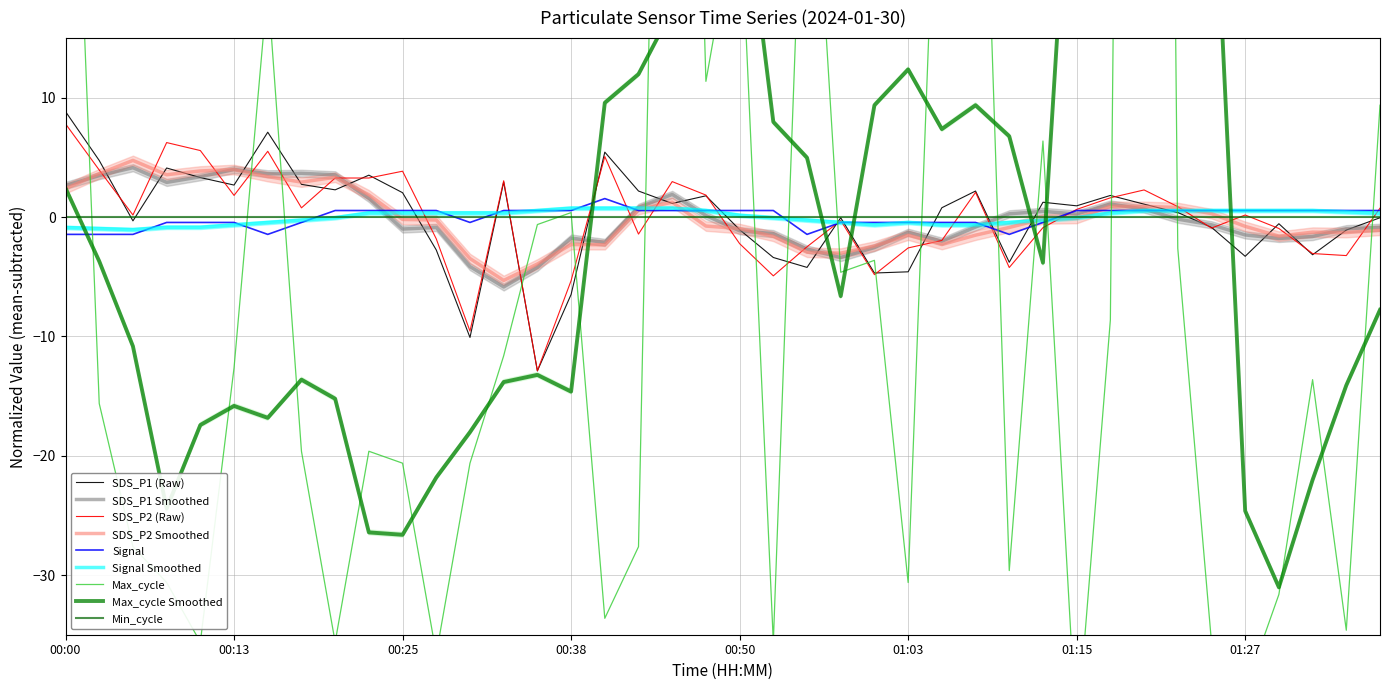

Which category has the lowest value in the Signal series?

00:00